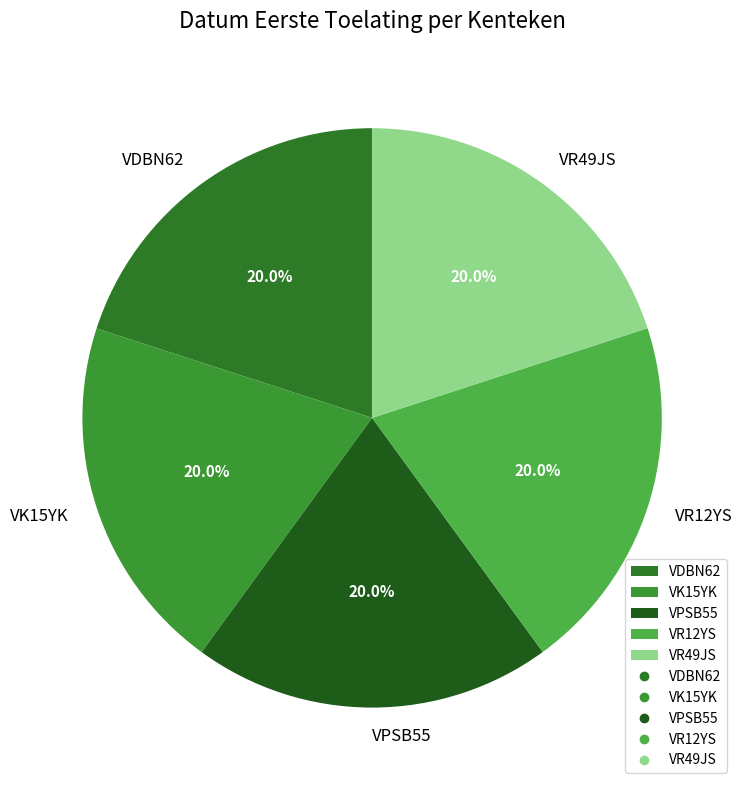

What percentage do VDBN62 and VK15YK together represent?

40.0%